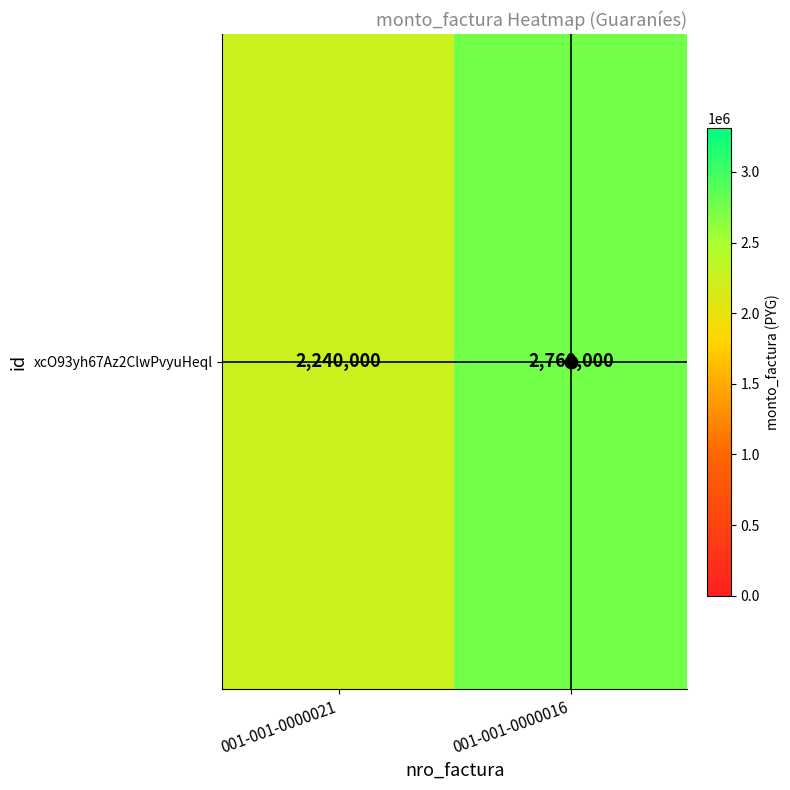

Is it true that the value at 001-001-0000021 is 2240000?

True